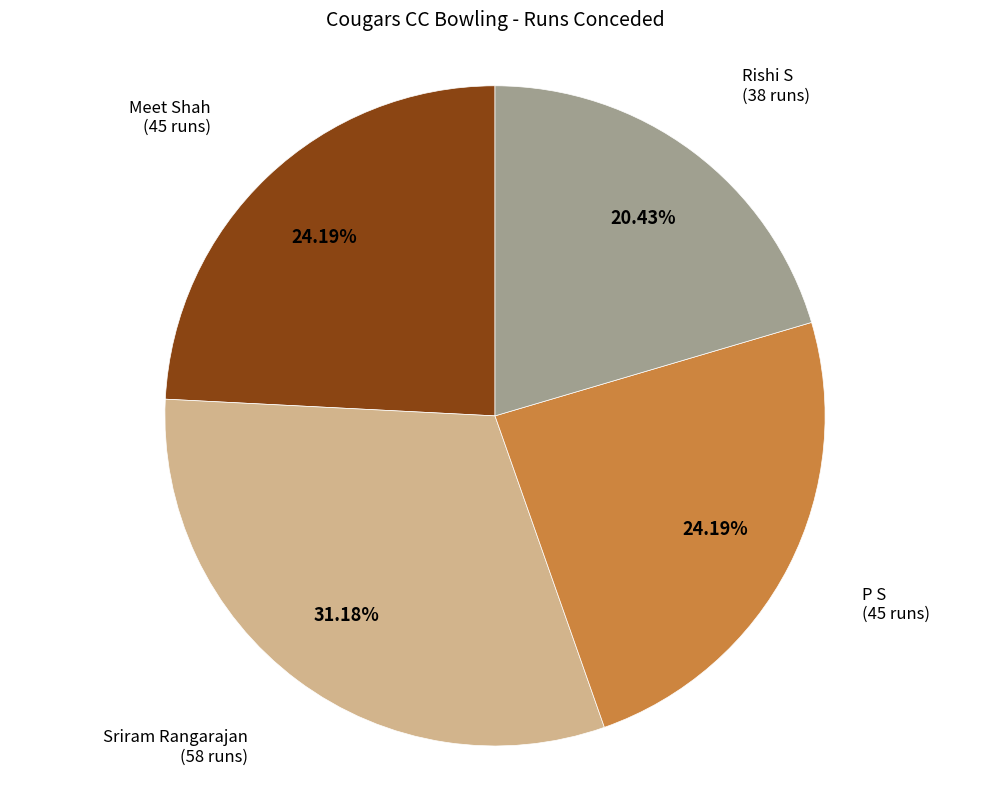

Does any single category account for the majority?

No